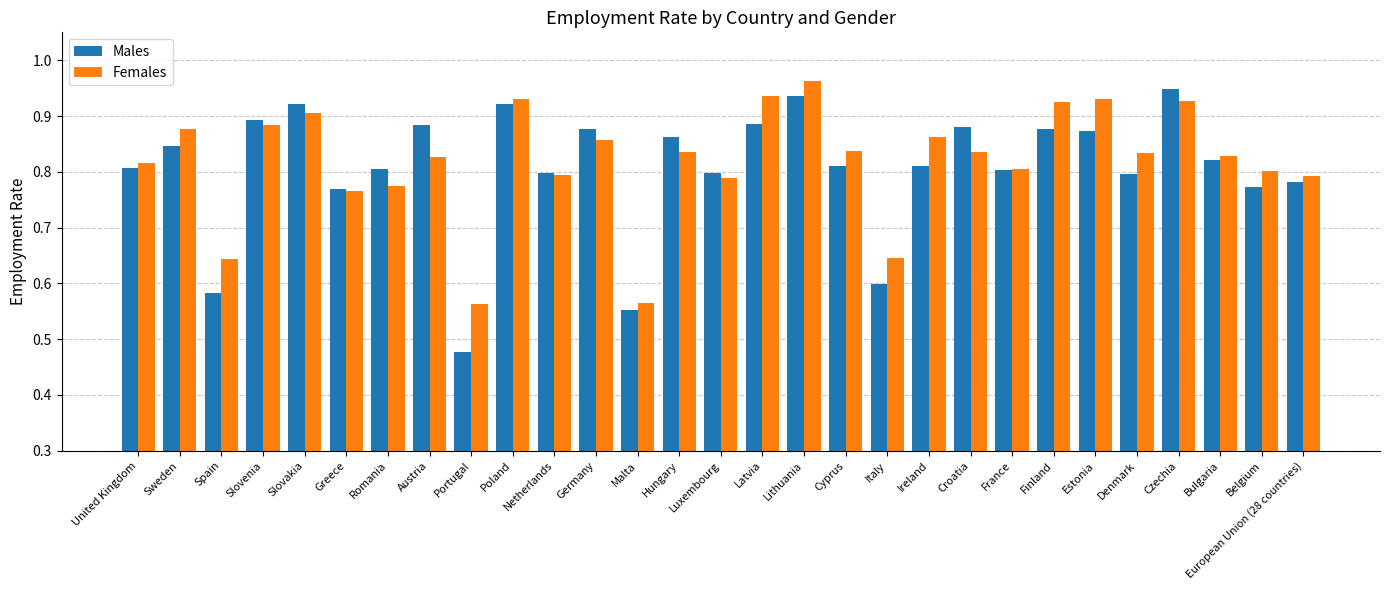

The Males series shows 1.1 at Luxembourg. True or false?

False